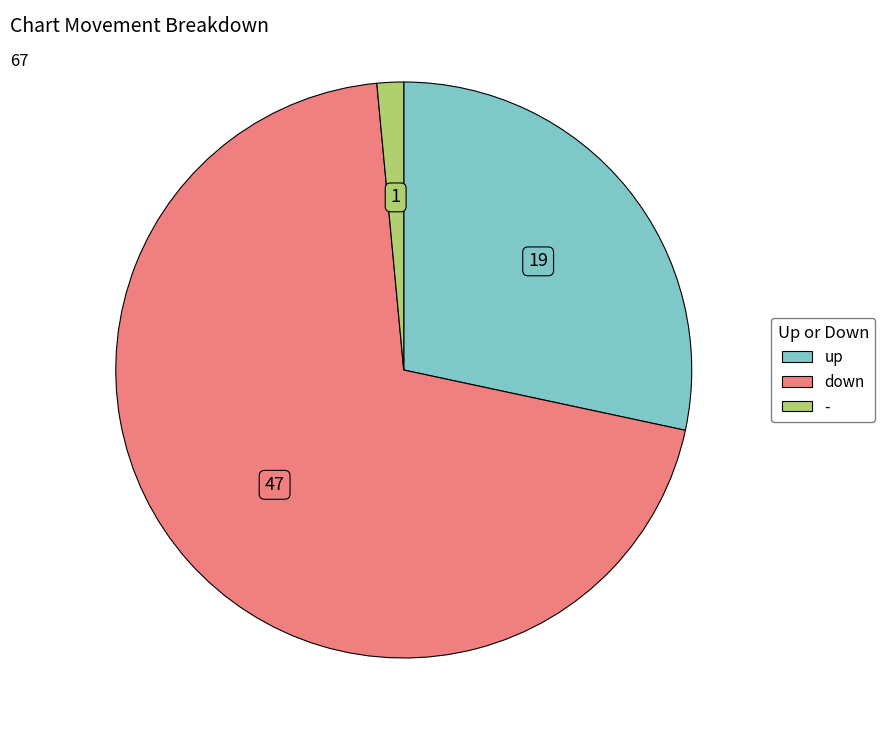

Do - and up together represent more than half of the pie?

No